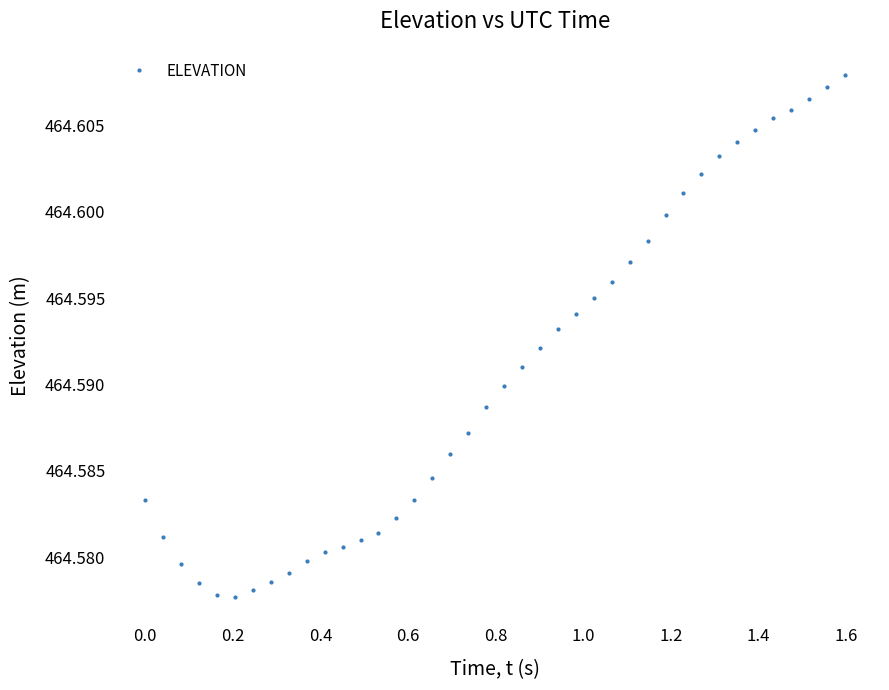

Count the values in the range 464 to 465.

40